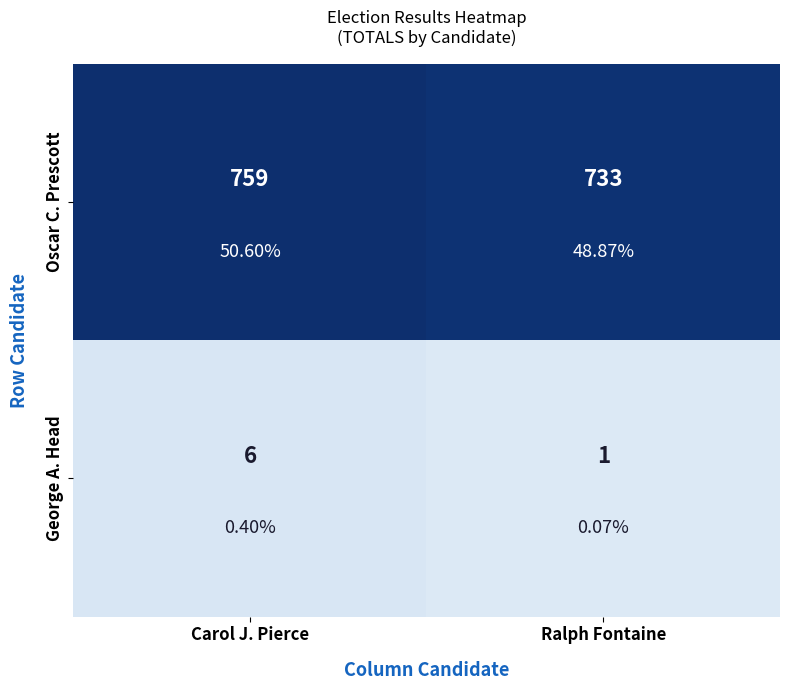

What is the minimum value shown in the chart?

1